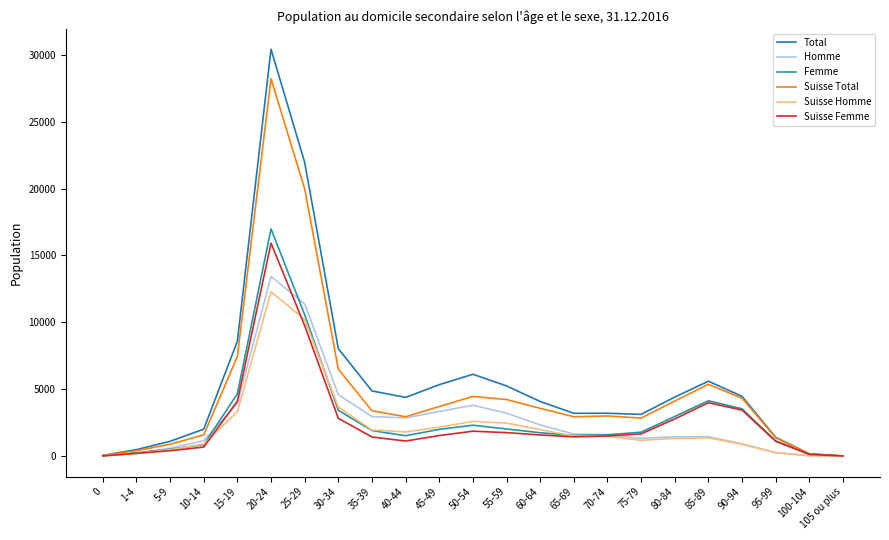

Count the number of data series in this chart.

6